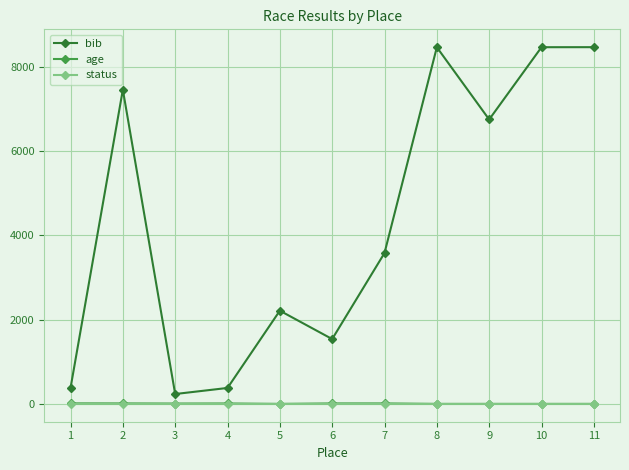

Which series has the largest range (max minus min)?

bib